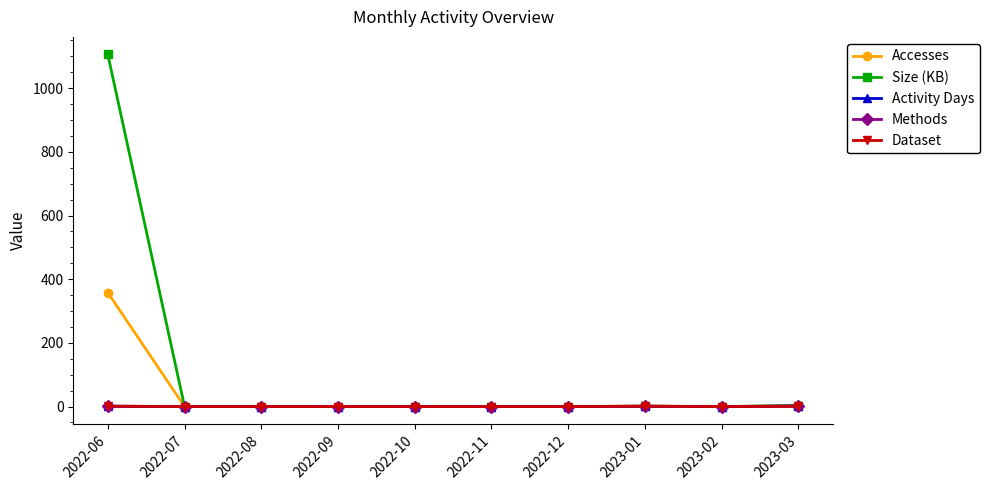

Does the chart have visible grid lines?

No